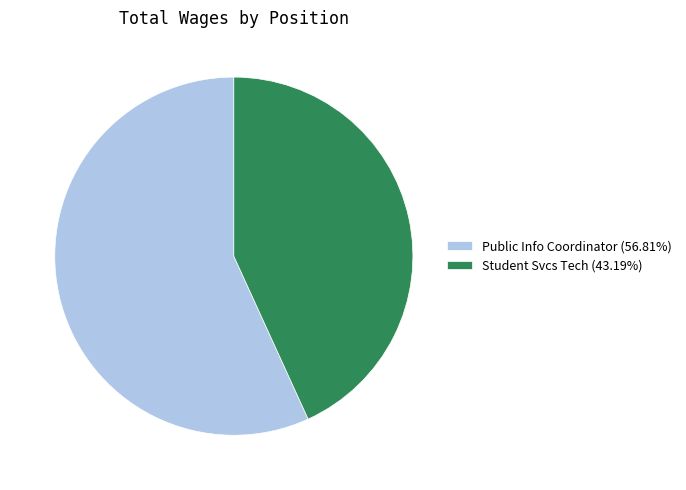

What is the largest slice in the pie chart?

Public Info Coordinator